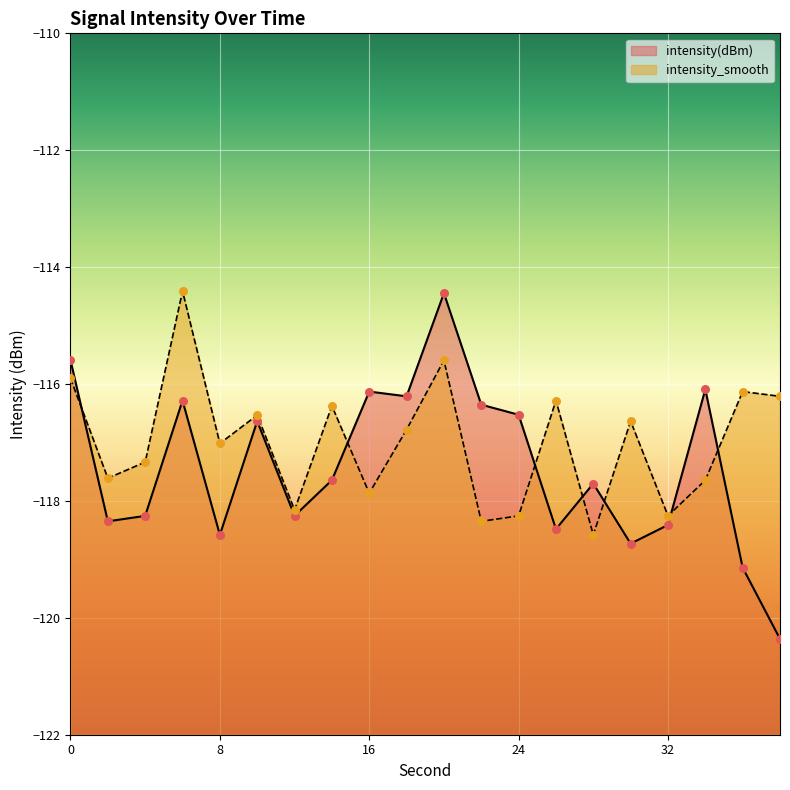

What are all the series names shown in the legend?

intensity(dBm), intensity_smooth